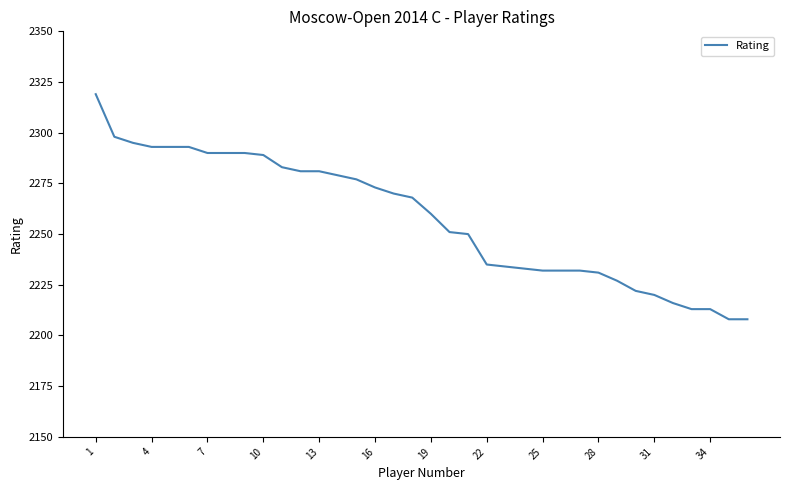

What is the greatest value displayed?

2319